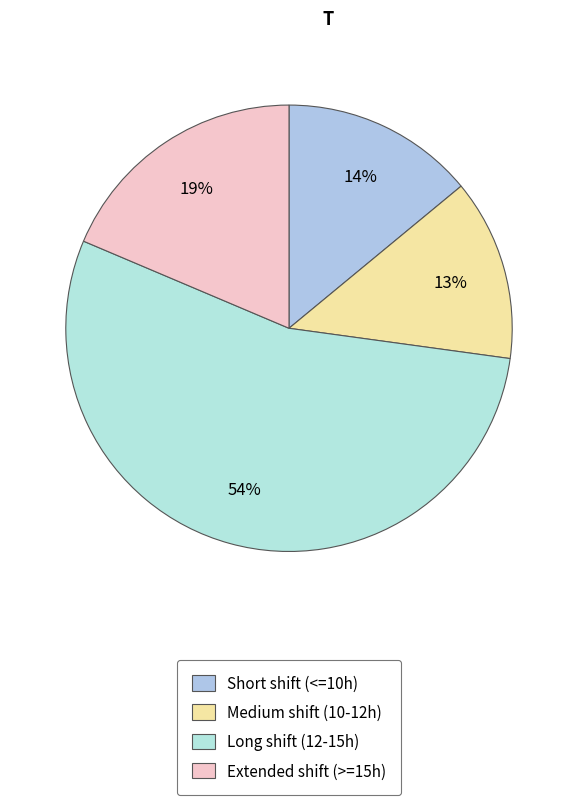

Count the number of slices in the pie.

4